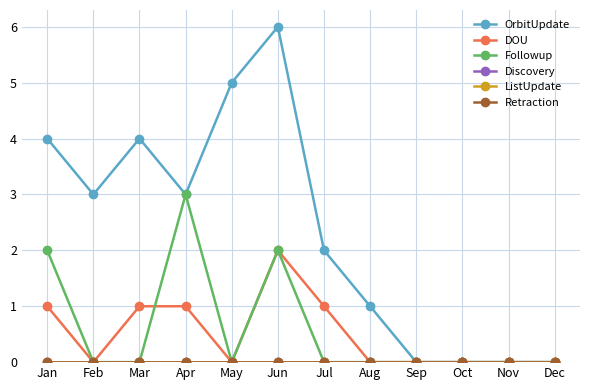

Reading left to right, list all the values displayed in this chart.

OrbitUpdate: 4	3	4	3	5	6	2	1	0	0	0	0
DOU: 1	0	1	1	0	2	1	0	0	0	0	0
Followup: 2	0	0	3	0	2	0	0	0	0	0	0
Discovery: 0	0	0	0	0	0	0	0	0	0	0	0
ListUpdate: 0	0	0	0	0	0	0	0	0	0	0	0
Retraction: 0	0	0	0	0	0	0	0	0	0	0	0